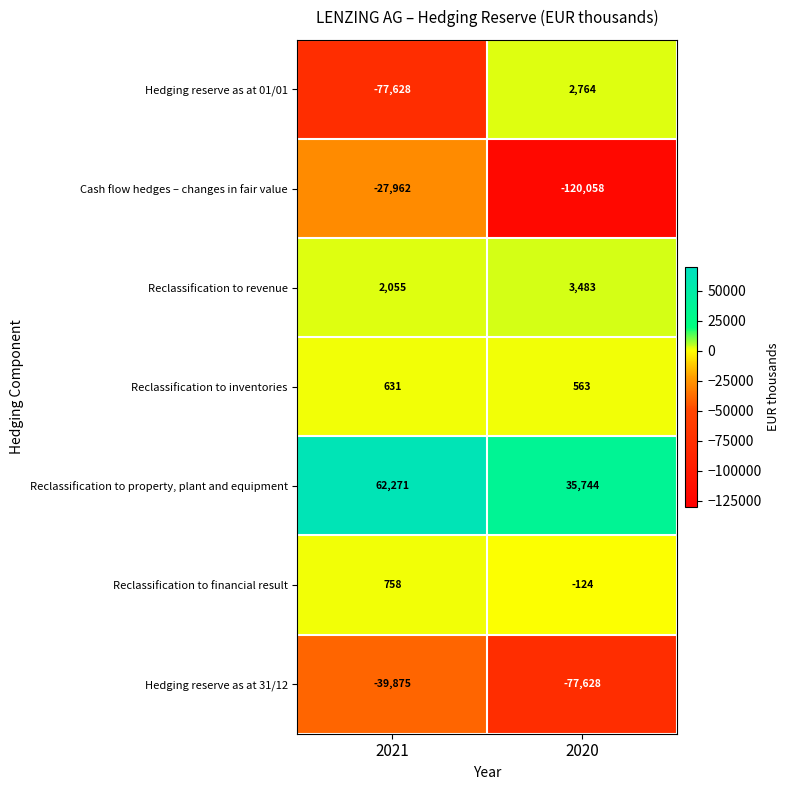

Rank the series at 2021 from lowest to highest value.

Hedging reserve as at 01/01, Hedging reserve as at 31/12, Cash flow hedges – changes in fair value, Reclassification to inventories, Reclassification to financial result, Reclassification to revenue, Reclassification to property, plant and equipment